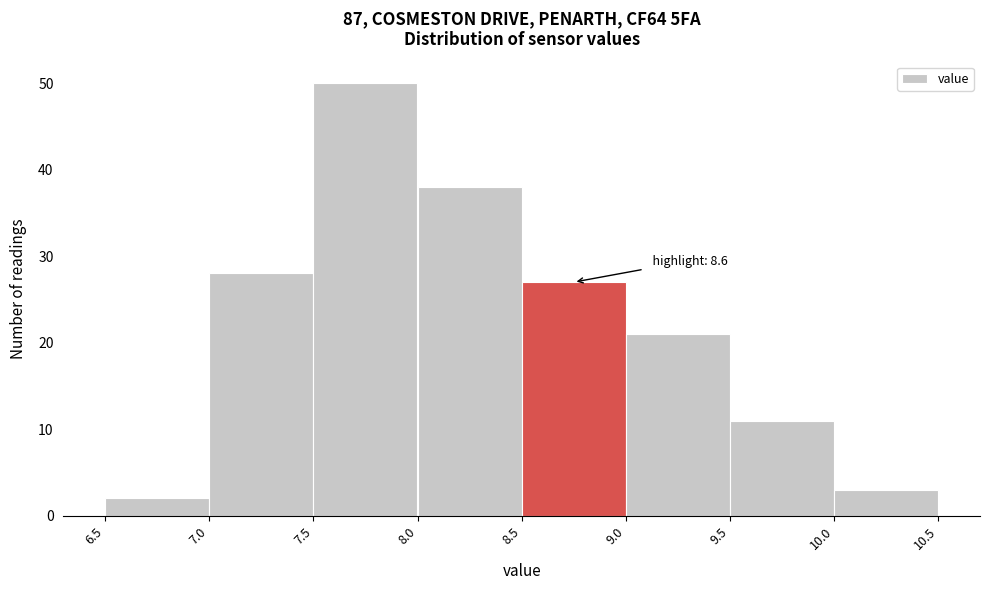

Which range on the x-axis has the tallest bar?

7.5 to 8.0